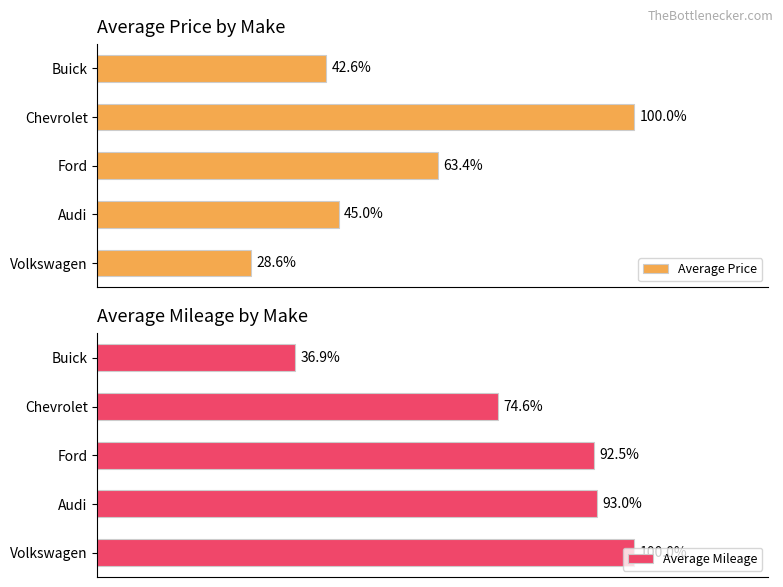

What are all the series names shown in the legend?

Average Price, Average Mileage